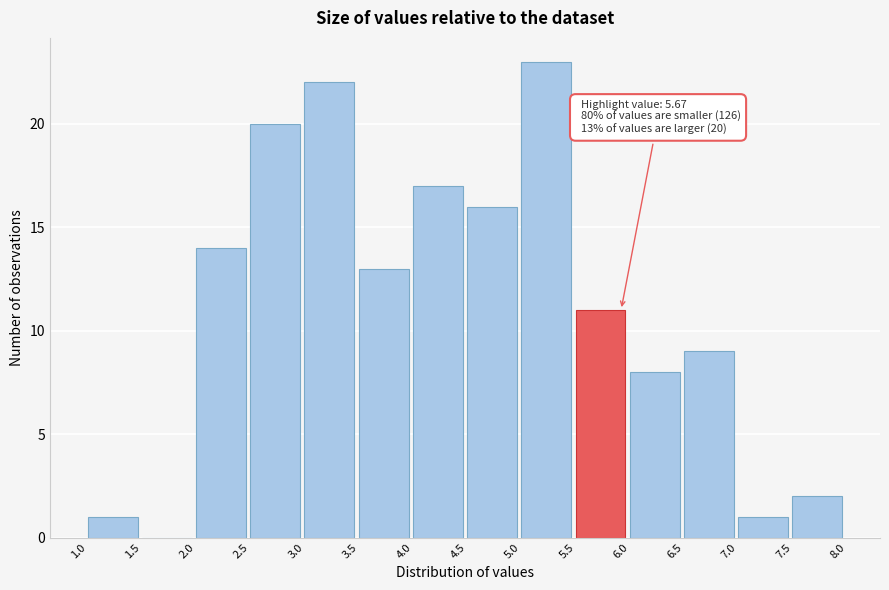

Over which range of the x-axis is the bar tallest?

5.0 to 5.5